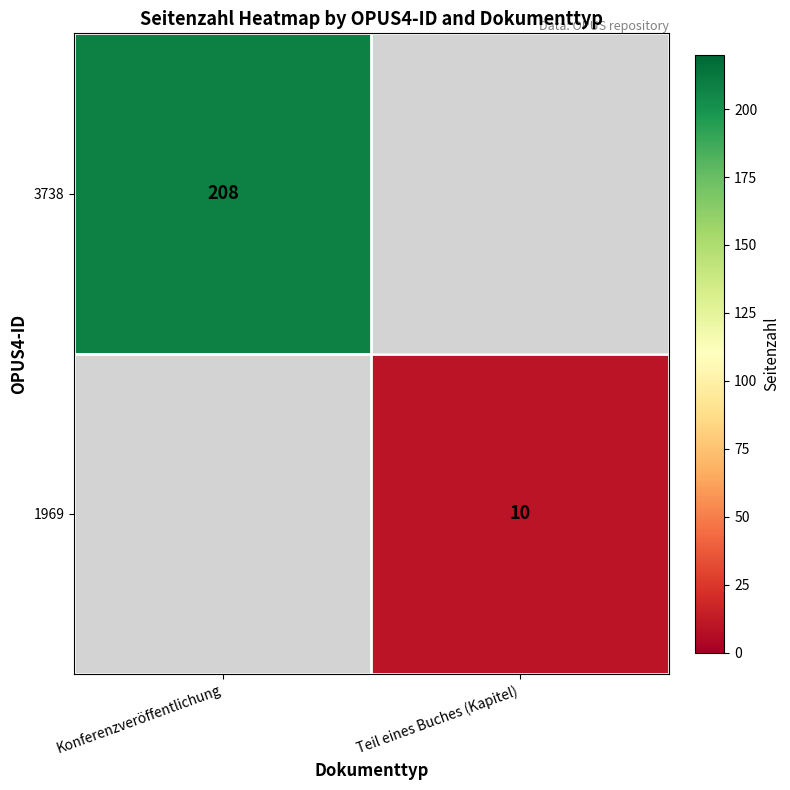

True or false: 1969 has a value of 10 at Teil eines Buches (Kapitel).

True